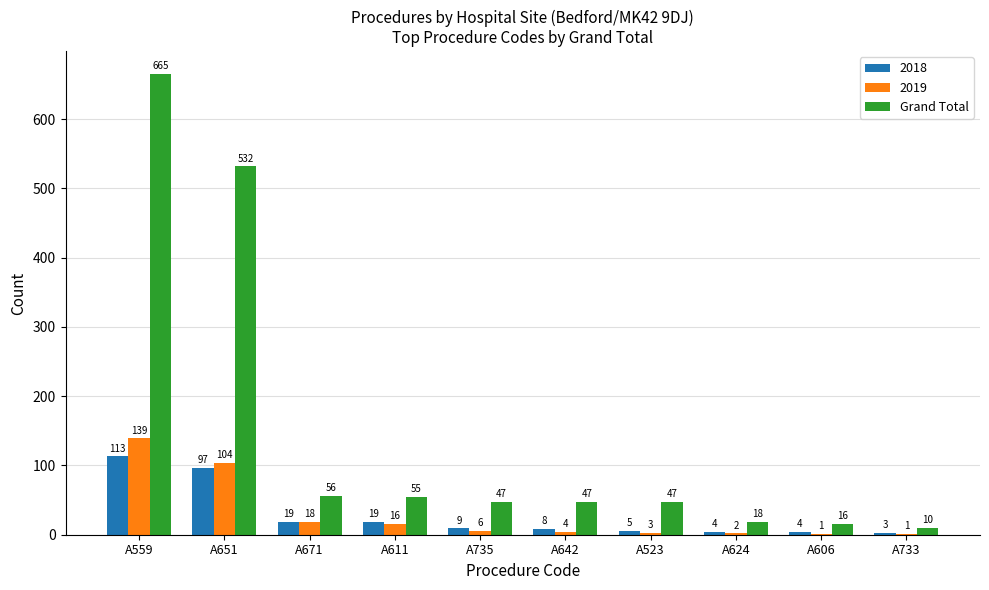

What value does the Grand Total series have at A671?

56